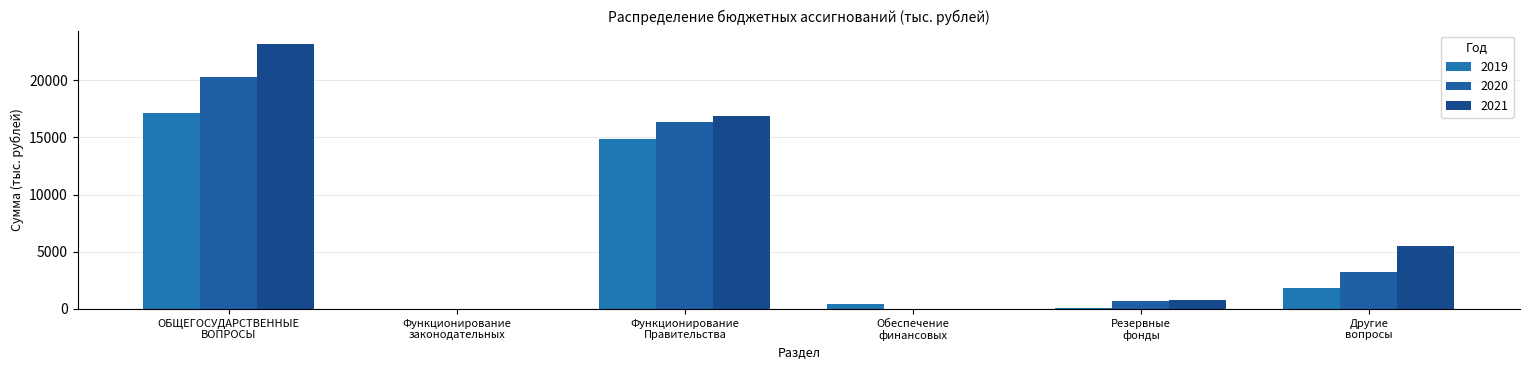

How many groups of bars are there?

6